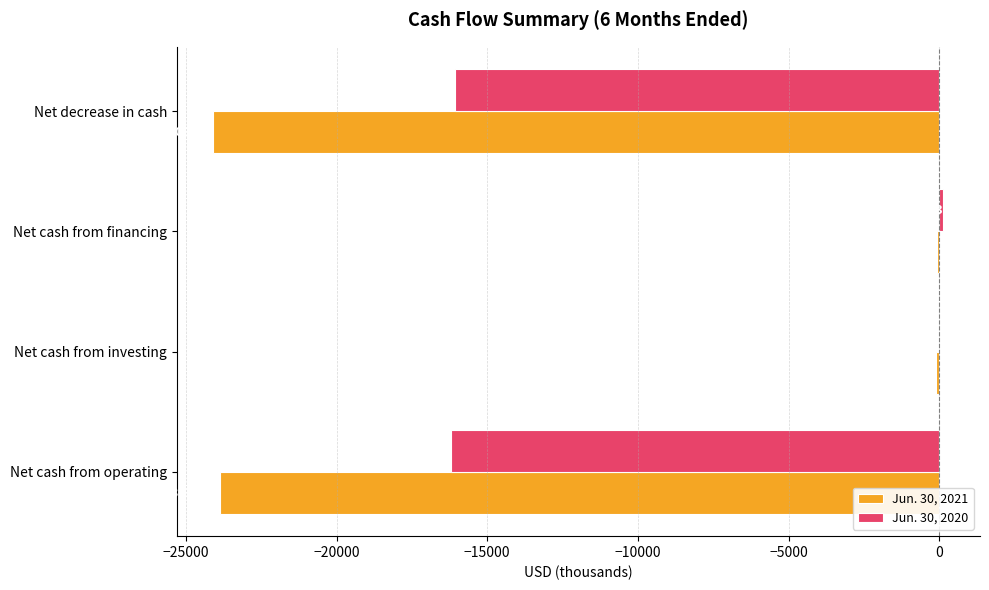

What are all the series names shown in the legend?

Jun. 30, 2021, Jun. 30, 2020